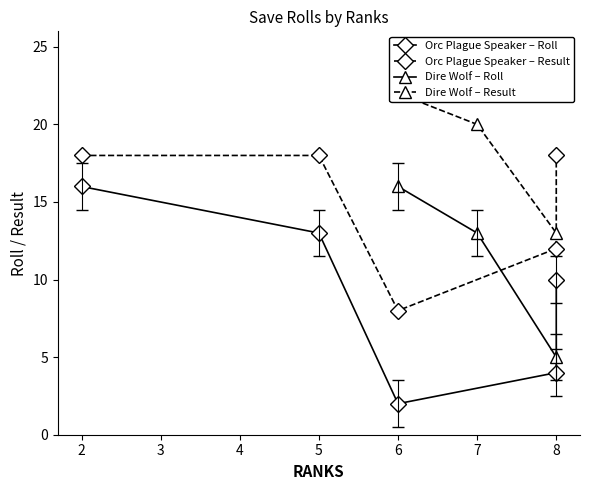

What is the value of the Dire Wolf – Roll point at the 2nd from the left?

13